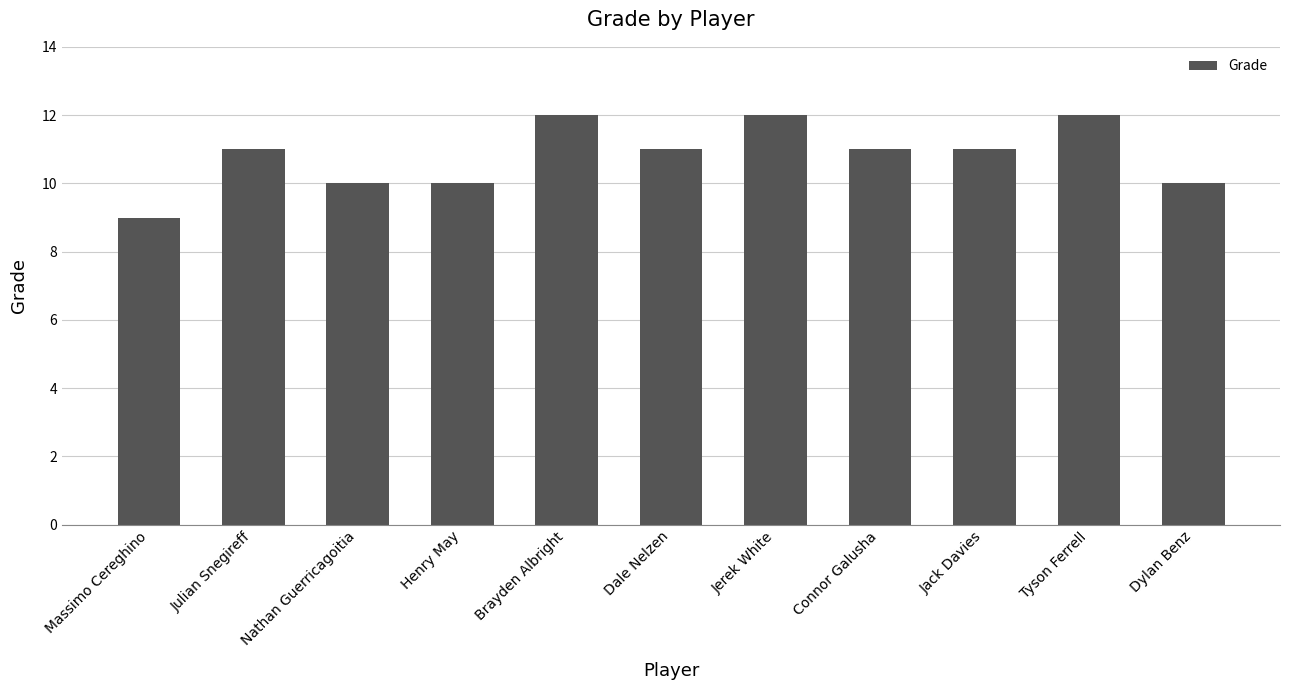

What is the difference between the second highest and minimum values?

3